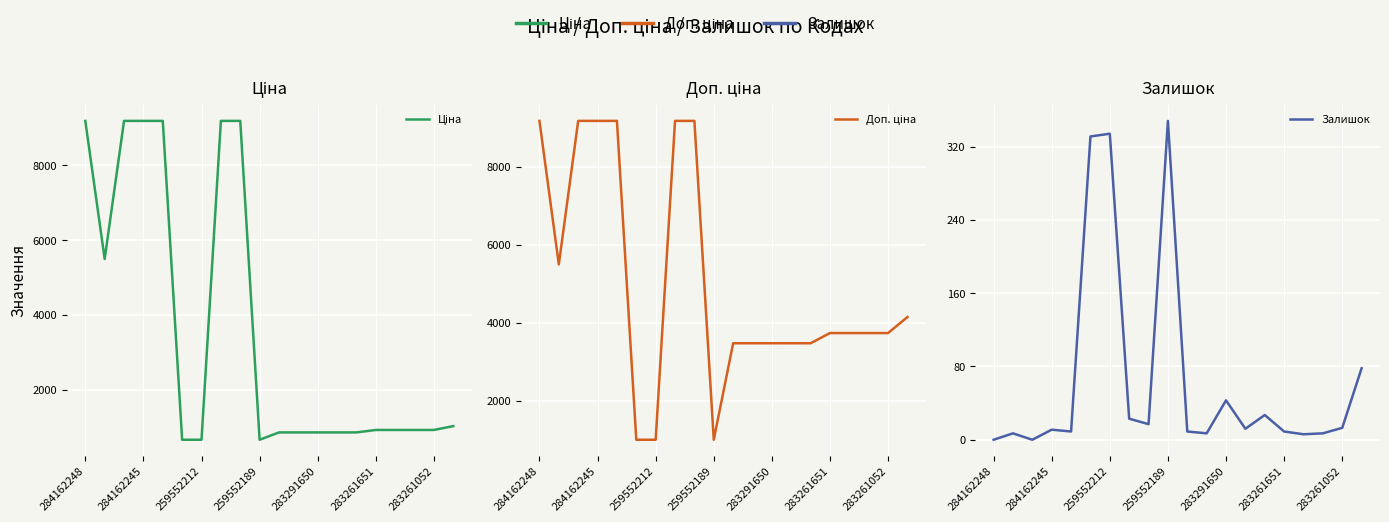

What is the difference between the highest and lowest values at 10?

3463.1